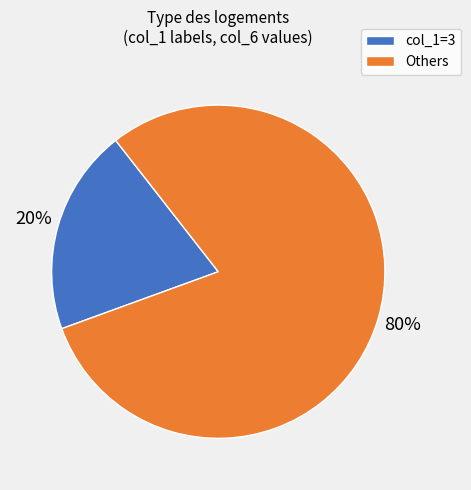

To the nearest percent, what is the difference between the largest and smallest slice percentages?

60%